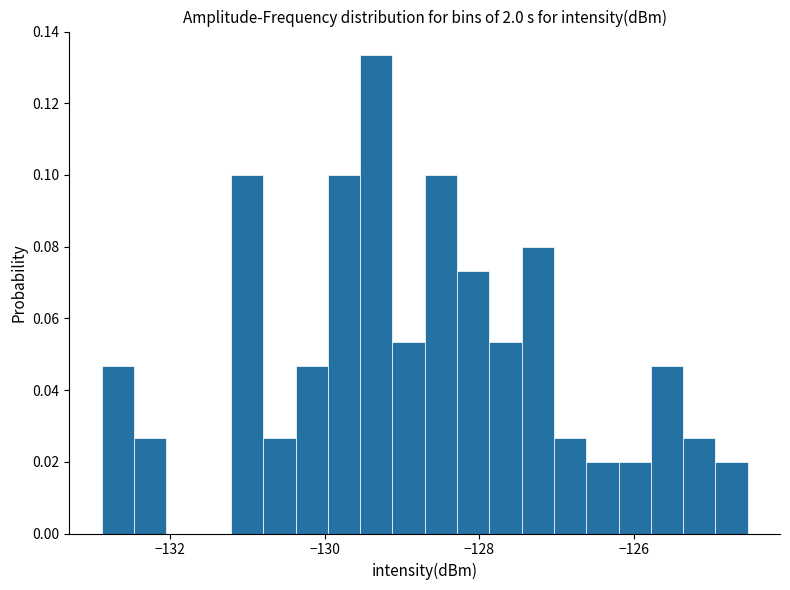

Around what value on the x-axis is the tallest bar? Give the approximate position of its centre, as read against the axis.

-129.4